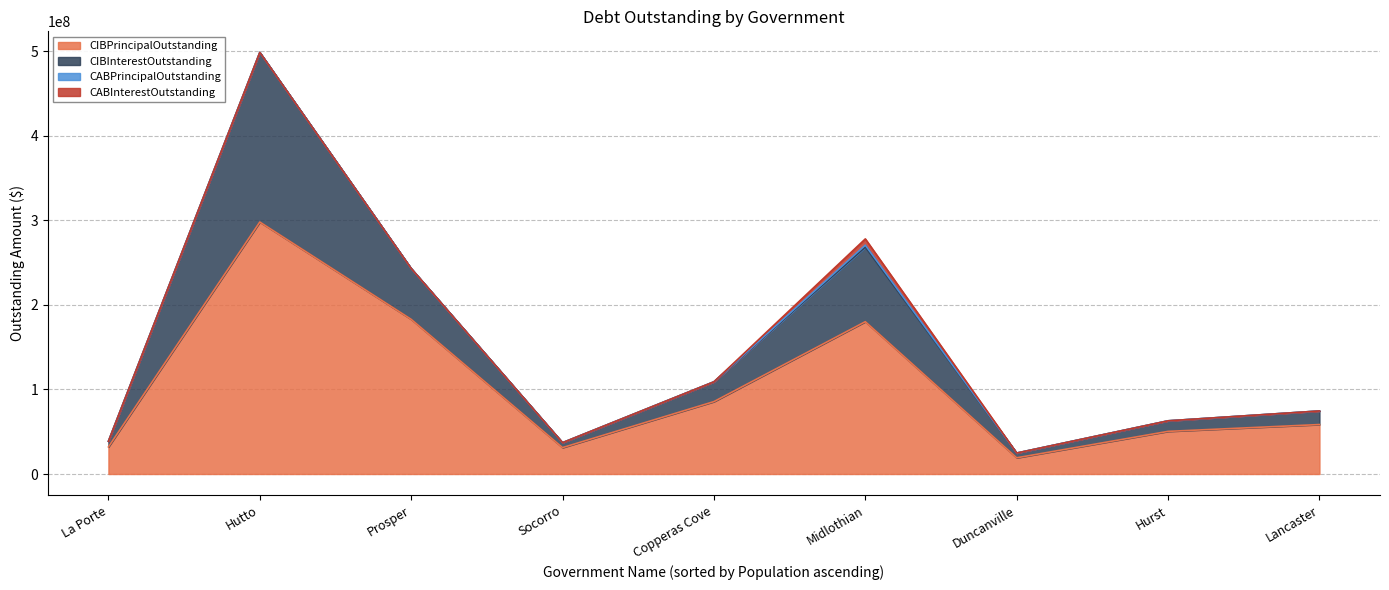

At which category is the sum across all series the highest?

Hutto